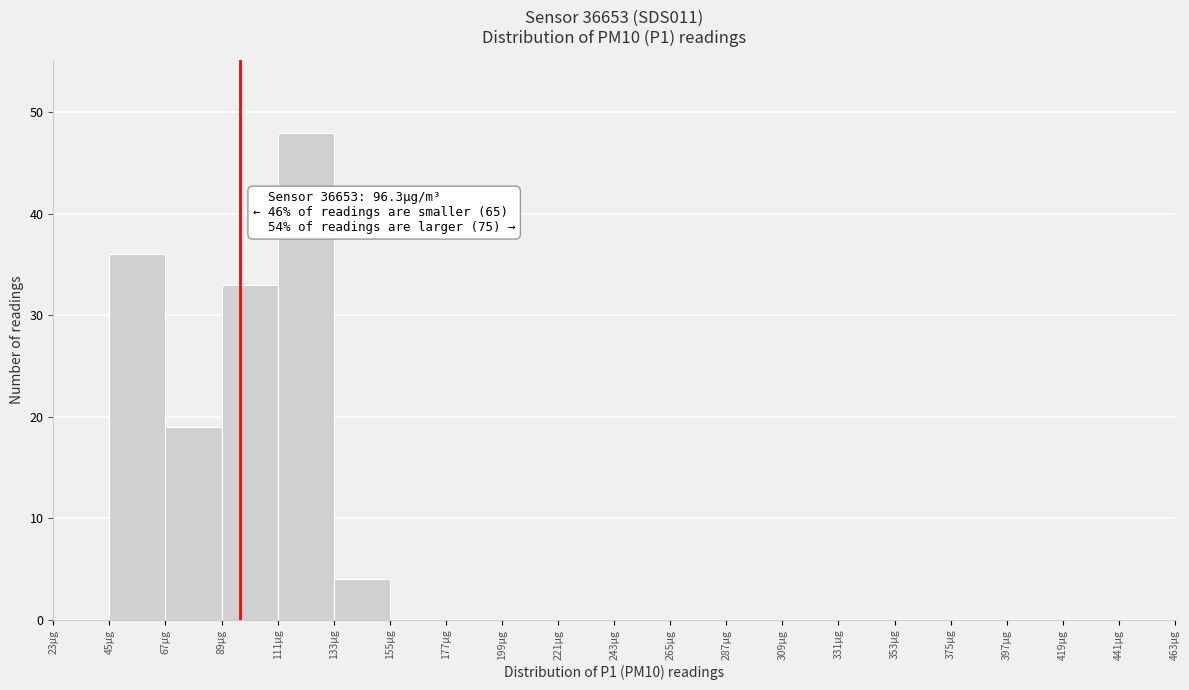

Over which range of the x-axis is the bar tallest?

111 to 133